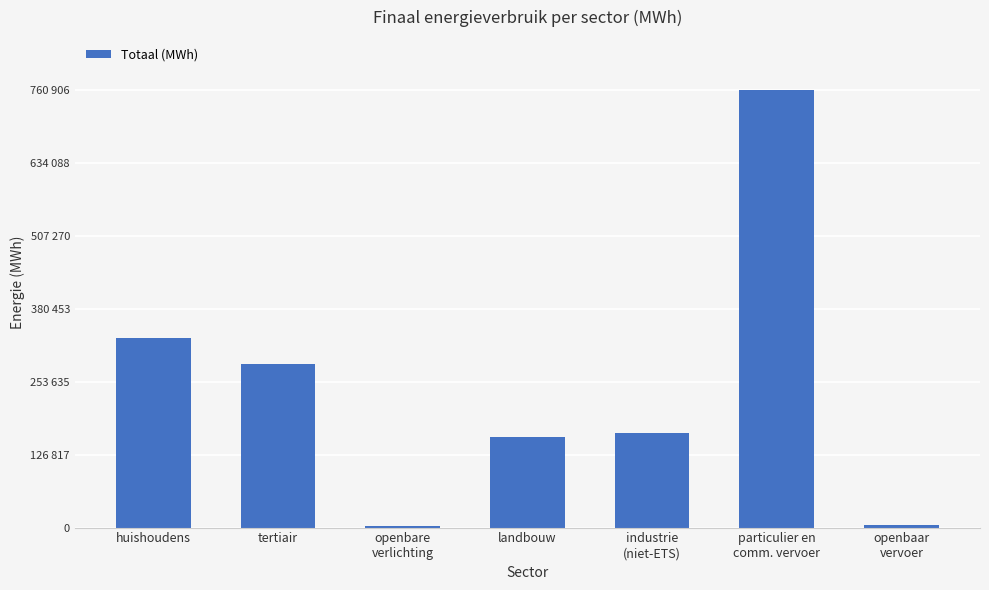

What is the sum of all values?

1702246.3